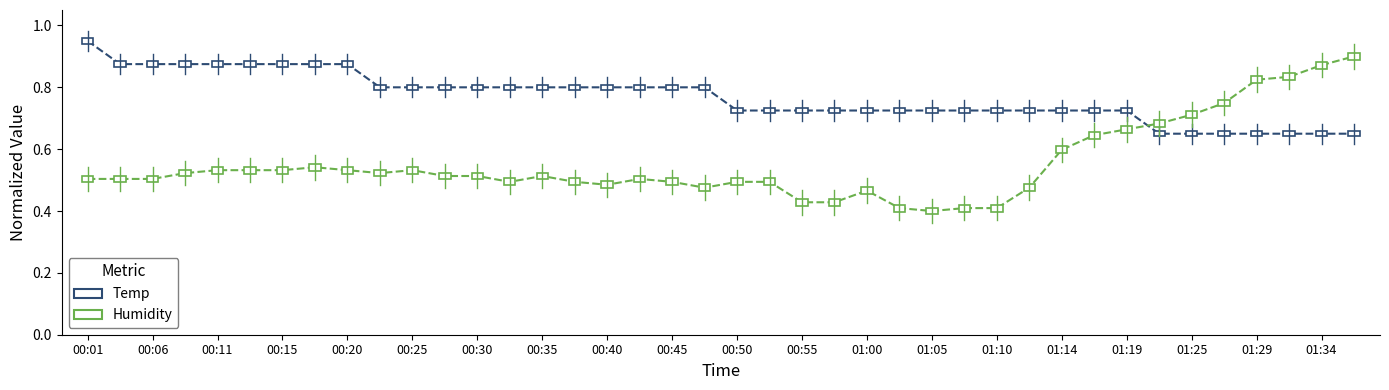

How many distinct data groups are displayed?

2